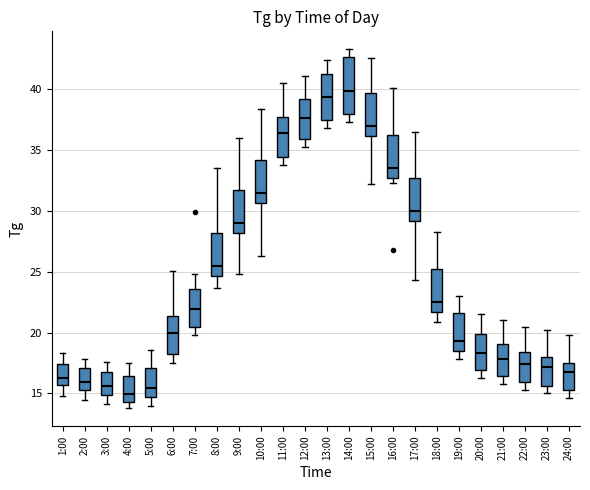

Reading left to right, transcribe this box plot: for each box, give where its median line is, the range the box spans, and where its two whiskers end, as read against the y-axis. The values are not printed on the chart, so give them approximately, as read against the axis.

1:00: median 16.5, box 15.5 to 17.5, whiskers 15.0 to 18.5
2:00: median 16.0, box 15.5 to 17.0, whiskers 14.5 to 18.0
3:00: median 15.5, box 15.0 to 16.5, whiskers 14.0 to 17.5
4:00: median 15.0, box 14.5 to 16.5, whiskers 14.0 to 17.5
5:00: median 15.5, box 14.5 to 17.0, whiskers 14.0 to 18.5
6:00: median 20.0, box 18.0 to 21.5, whiskers 17.5 to 25.0
7:00: median 22.0, box 20.5 to 23.5, whiskers 20.0 to 25.0
8:00: median 25.5, box 24.5 to 28.0, whiskers 23.5 to 33.5
9:00: median 29.0, box 28.0 to 31.5, whiskers 25.0 to 36.0
10:00: median 31.5, box 30.5 to 34.0, whiskers 26.5 to 38.5
11:00: median 36.5, box 34.5 to 37.5, whiskers 34.0 to 40.5
12:00: median 37.5, box 36.0 to 39.0, whiskers 35.5 to 41.0
13:00: median 39.5, box 37.5 to 41.5, whiskers 37.0 to 42.5
14:00: median 40.0, box 38.0 to 42.5, whiskers 37.5 to 43.5
15:00: median 37.0, box 36.0 to 39.5, whiskers 32.0 to 42.5
16:00: median 33.5, box 32.5 to 36.0, whiskers 32.5 (just below the box's lower edge) to 40.0
17:00: median 30.0, box 29.0 to 32.5, whiskers 24.5 to 36.5
18:00: median 22.5, box 21.5 to 25.0, whiskers 21.0 to 28.5
19:00: median 19.5, box 18.5 to 21.5, whiskers 18.0 to 23.0
20:00: median 18.5, box 17.0 to 20.0, whiskers 16.5 to 21.5
21:00: median 18.0, box 16.5 to 19.0, whiskers 16.0 to 21.0
22:00: median 17.5, box 16.0 to 18.5, whiskers 15.5 to 20.5
23:00: median 17.0, box 15.5 to 18.0, whiskers 15.0 to 20.0
24:00: median 17.0, box 15.5 to 17.5, whiskers 14.5 to 20.0